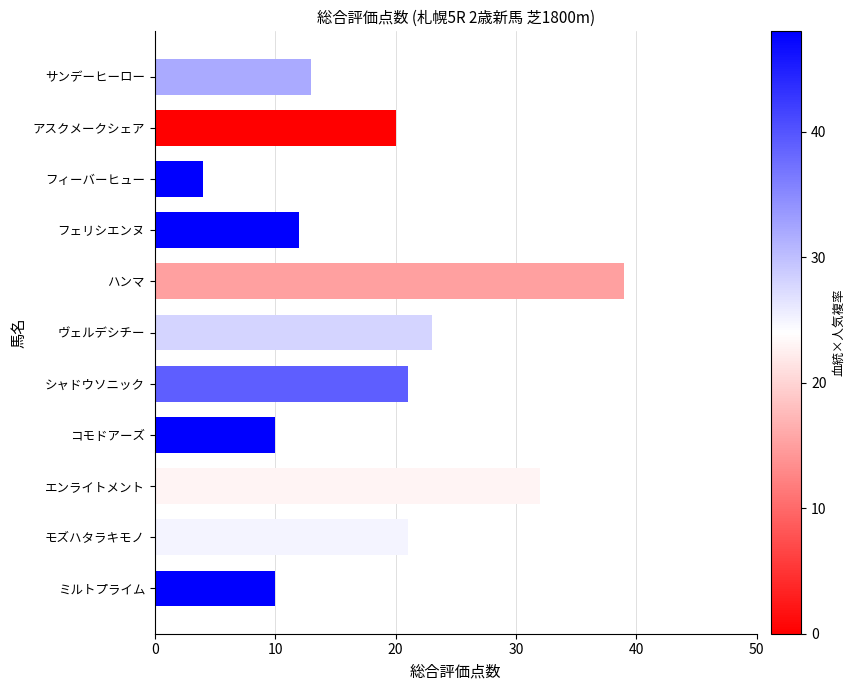

Which has a higher value, サンデーヒーロー or コモドアーズ?

サンデーヒーロー